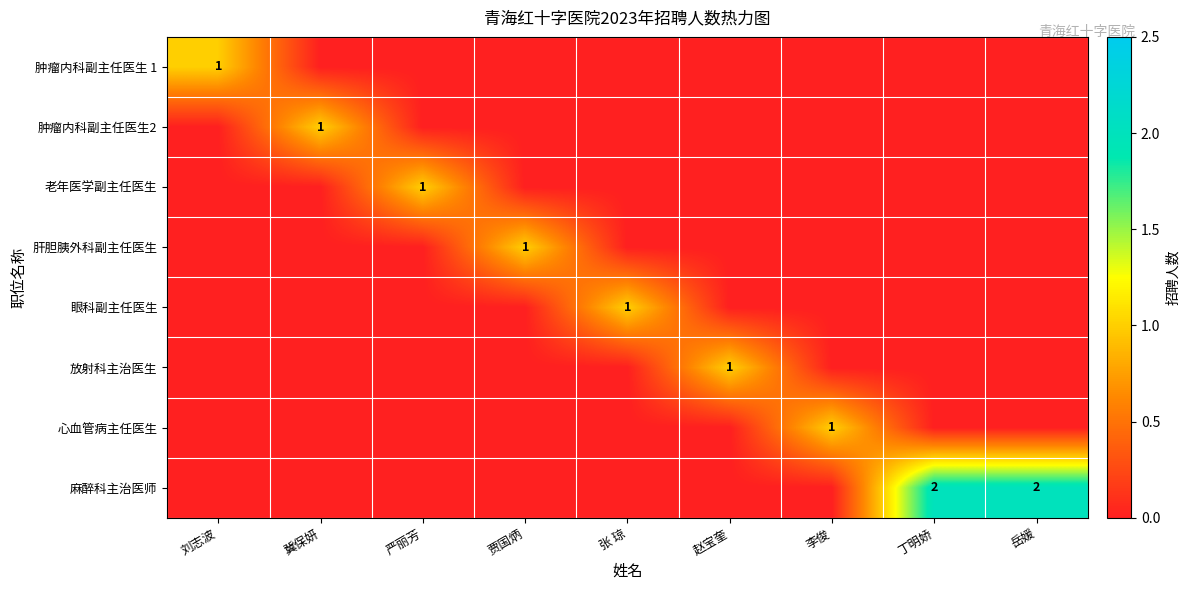

Is it true that 肿瘤内科副主任医生 1 equals 0 at 刘志波?

False